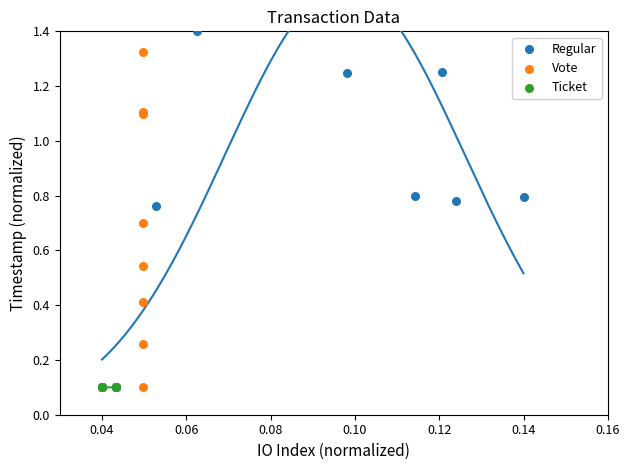

Which series reaches the maximum Y coordinate?

Regular